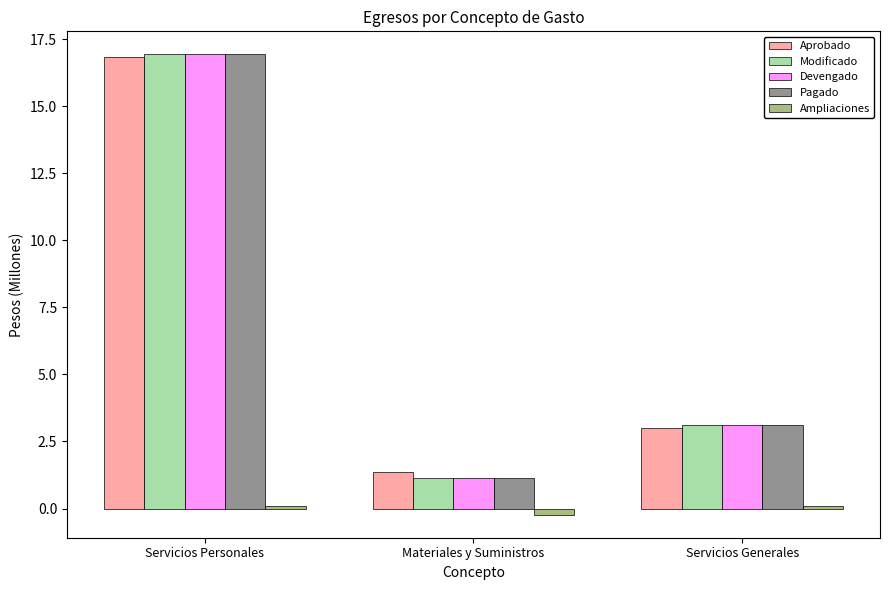

Which series changed the most between Materiales y Suministros and Servicios Generales?

Modificado